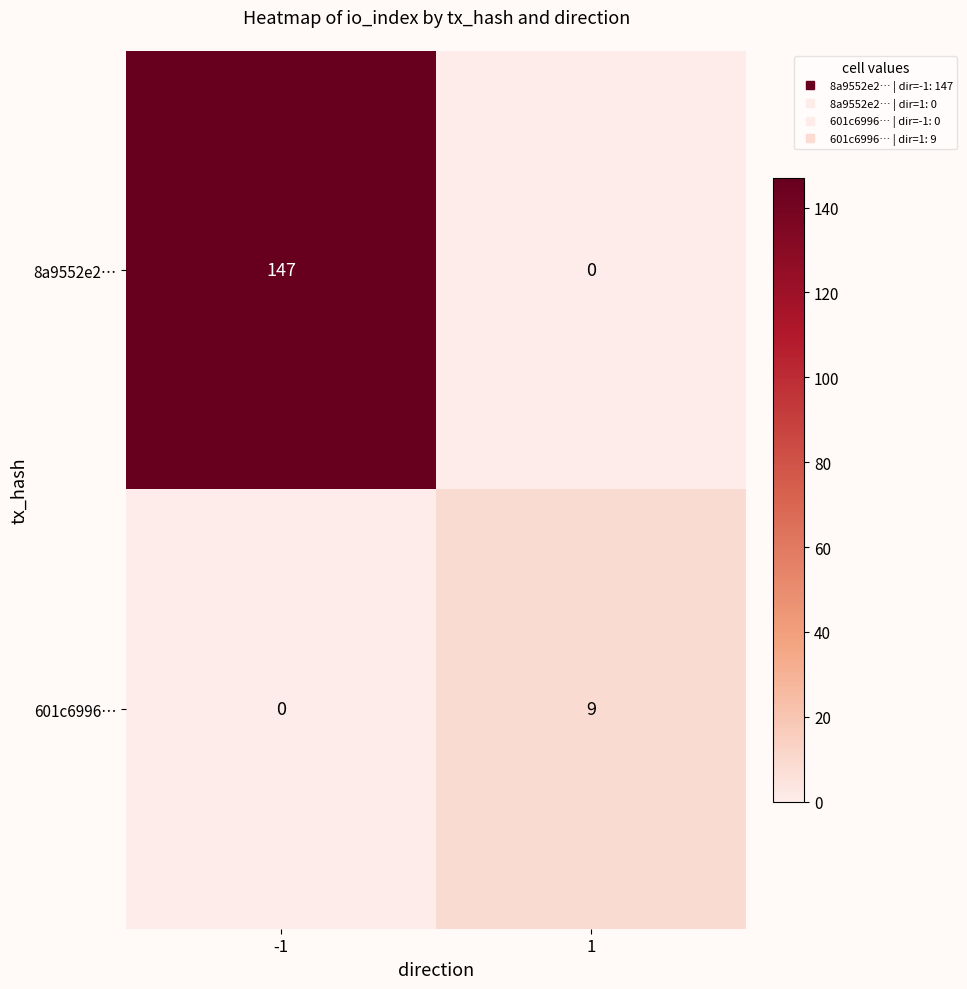

Reading left to right, what are all the values shown in this chart?

8a9552e2…: -1=147	1=0
601c6996…: -1=0	1=9